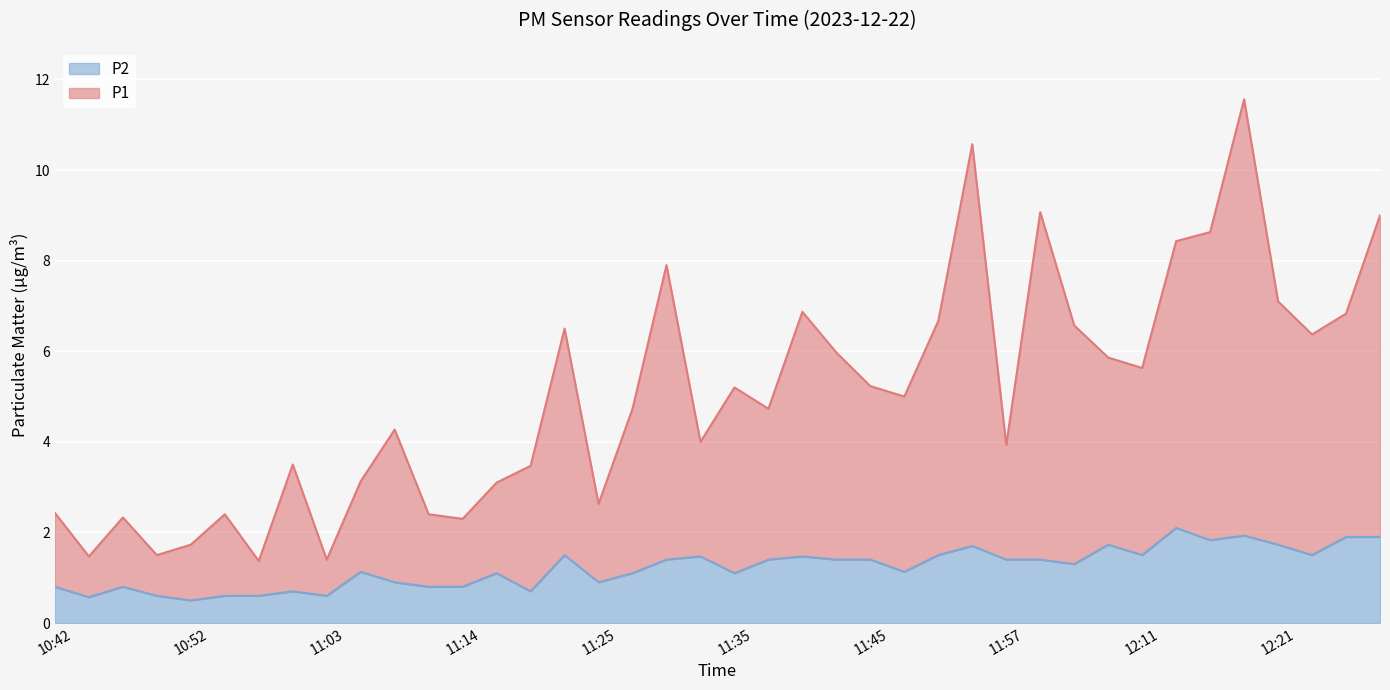

What is the difference between the P1 values at 11:19 and 12:11?

2.2